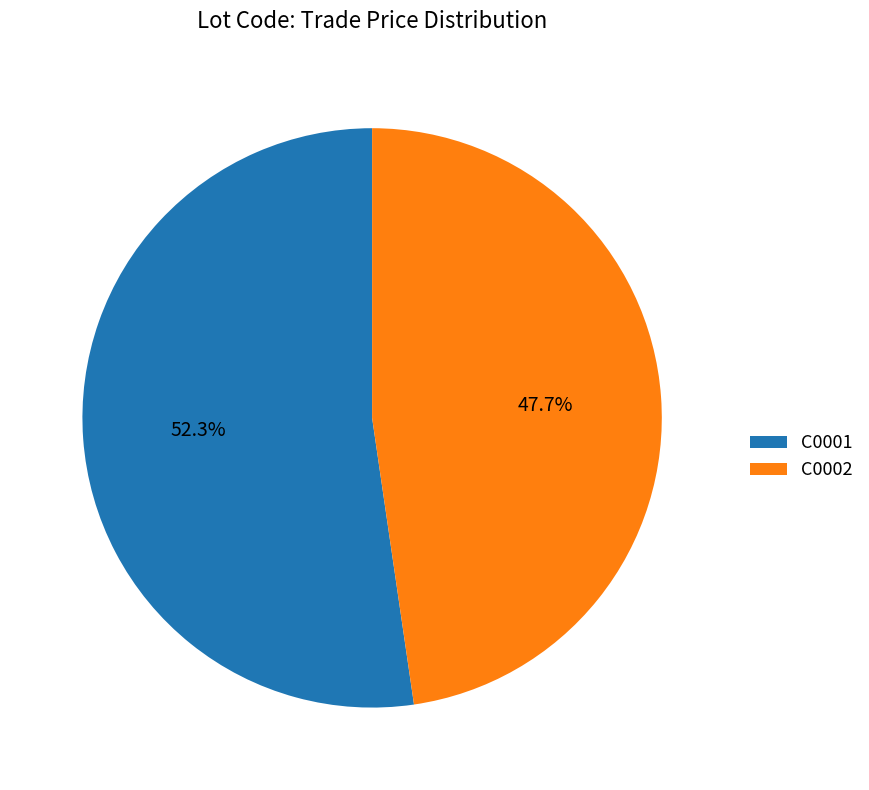

Rank the categories by value from highest to lowest.

C0001, C0002